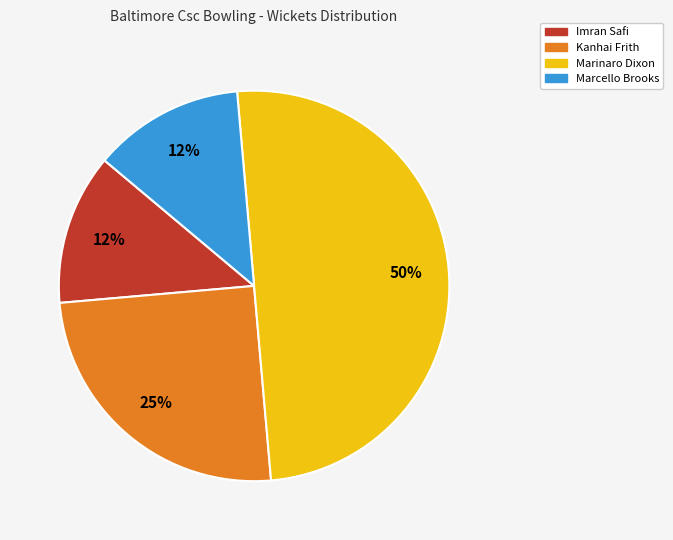

To the nearest percent, what percentage of the pie is Kanhai Frith?

25%